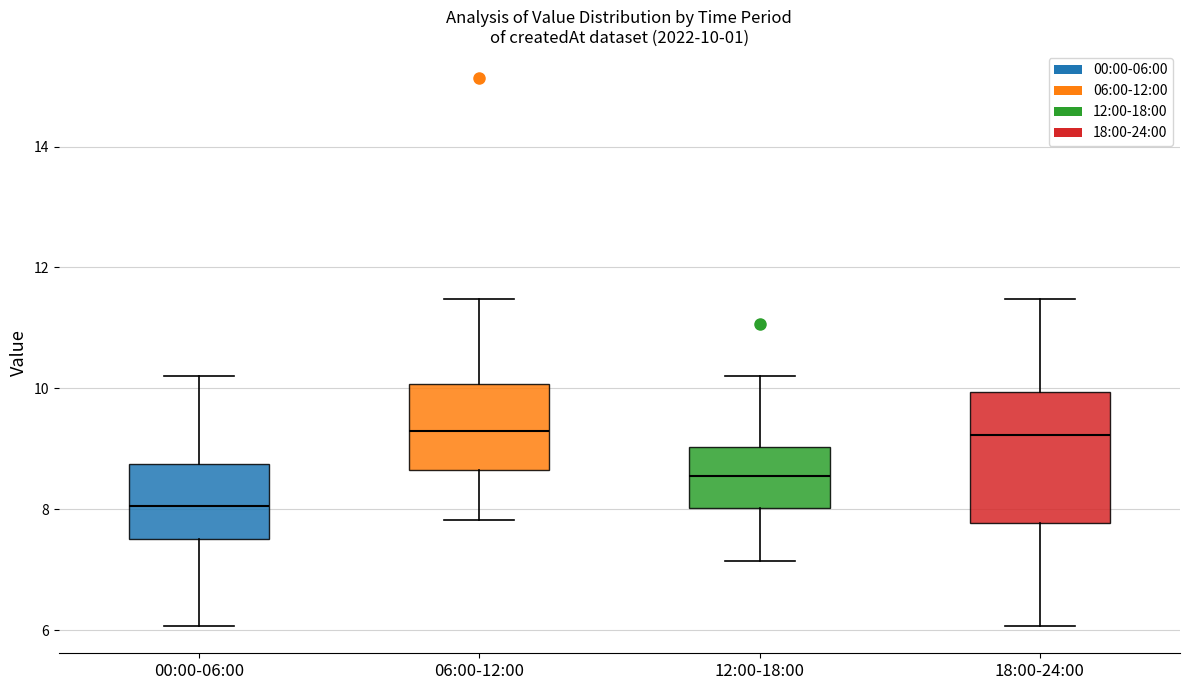

Comparing the boxes themselves (not the whiskers), which one is the tallest?

18:00-24:00